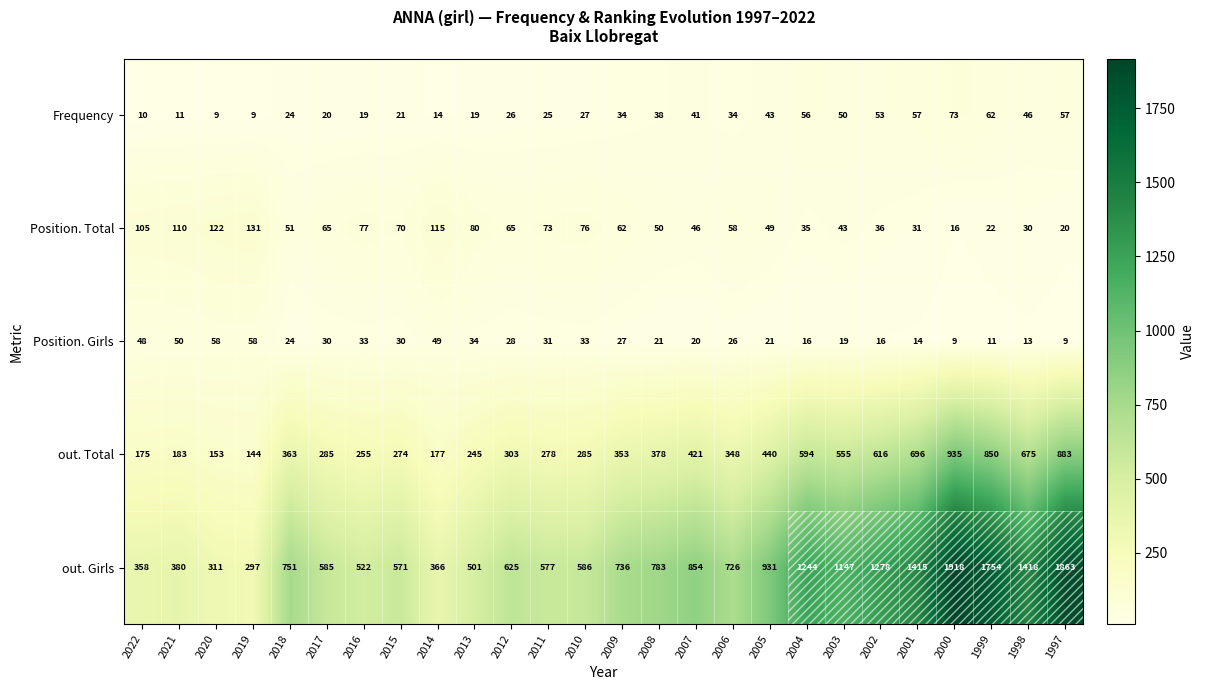

Which series changed the most between 2016 and 2011?

out. Girls